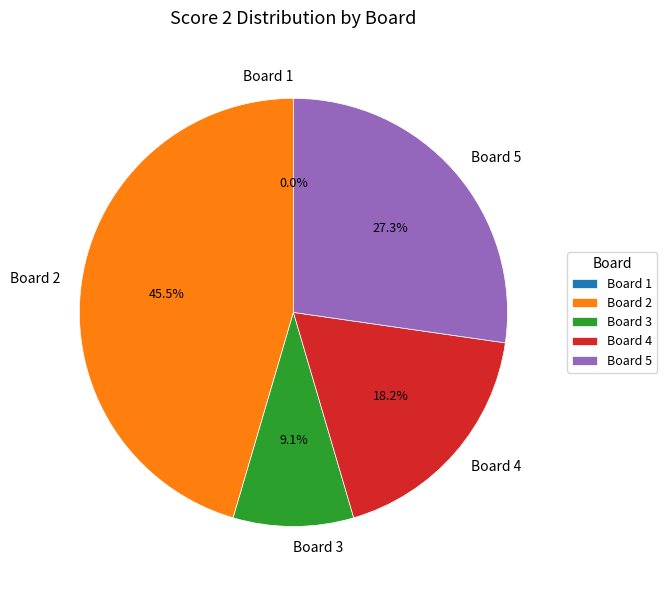

Do Board 2 and Board 3 together represent more than half of the pie?

Yes